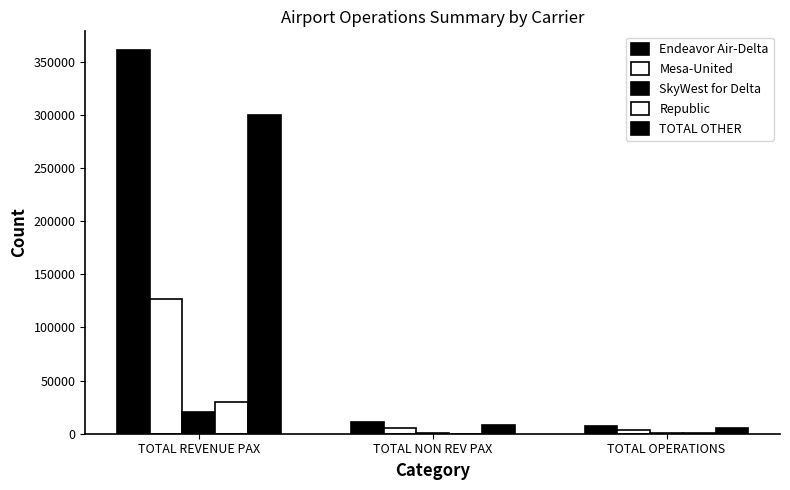

How many groups of bars are there?

3